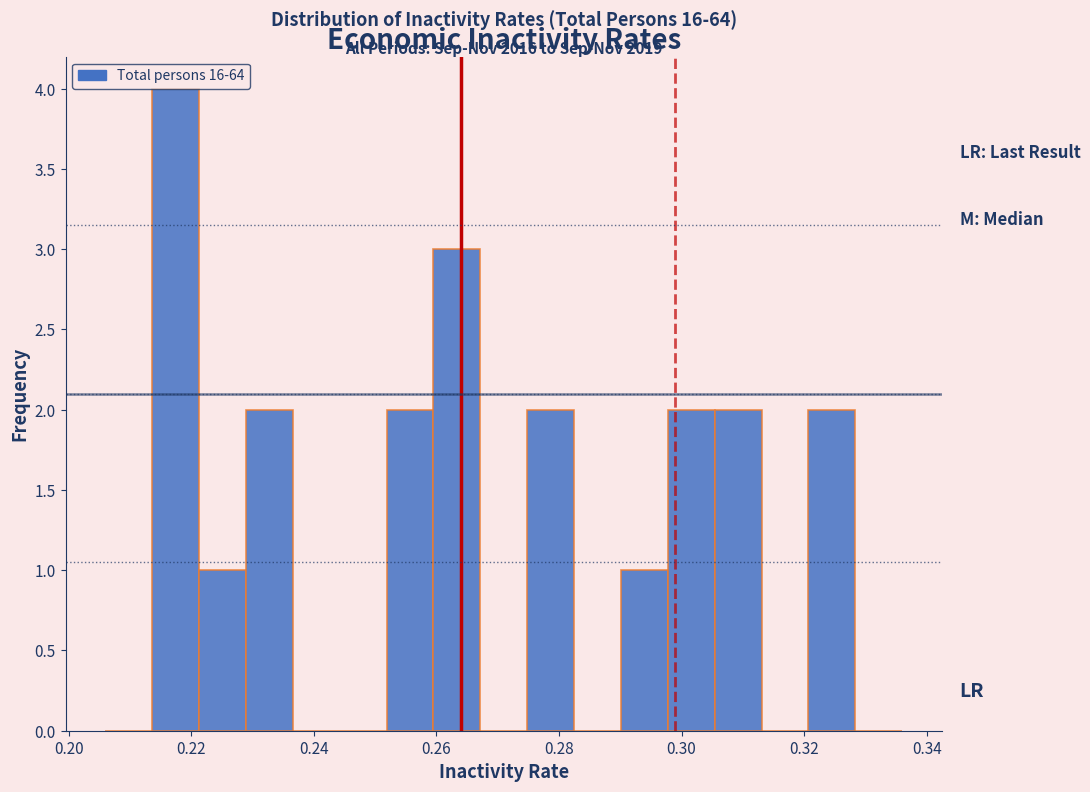

Around what value on the x-axis is the tallest bar? Give the approximate position of its centre, as read against the axis.

0.218